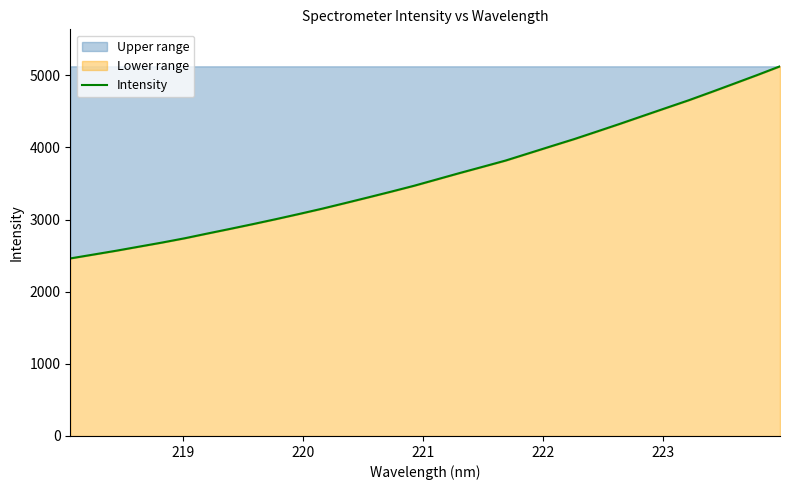

Does the chart have visible grid lines?

No